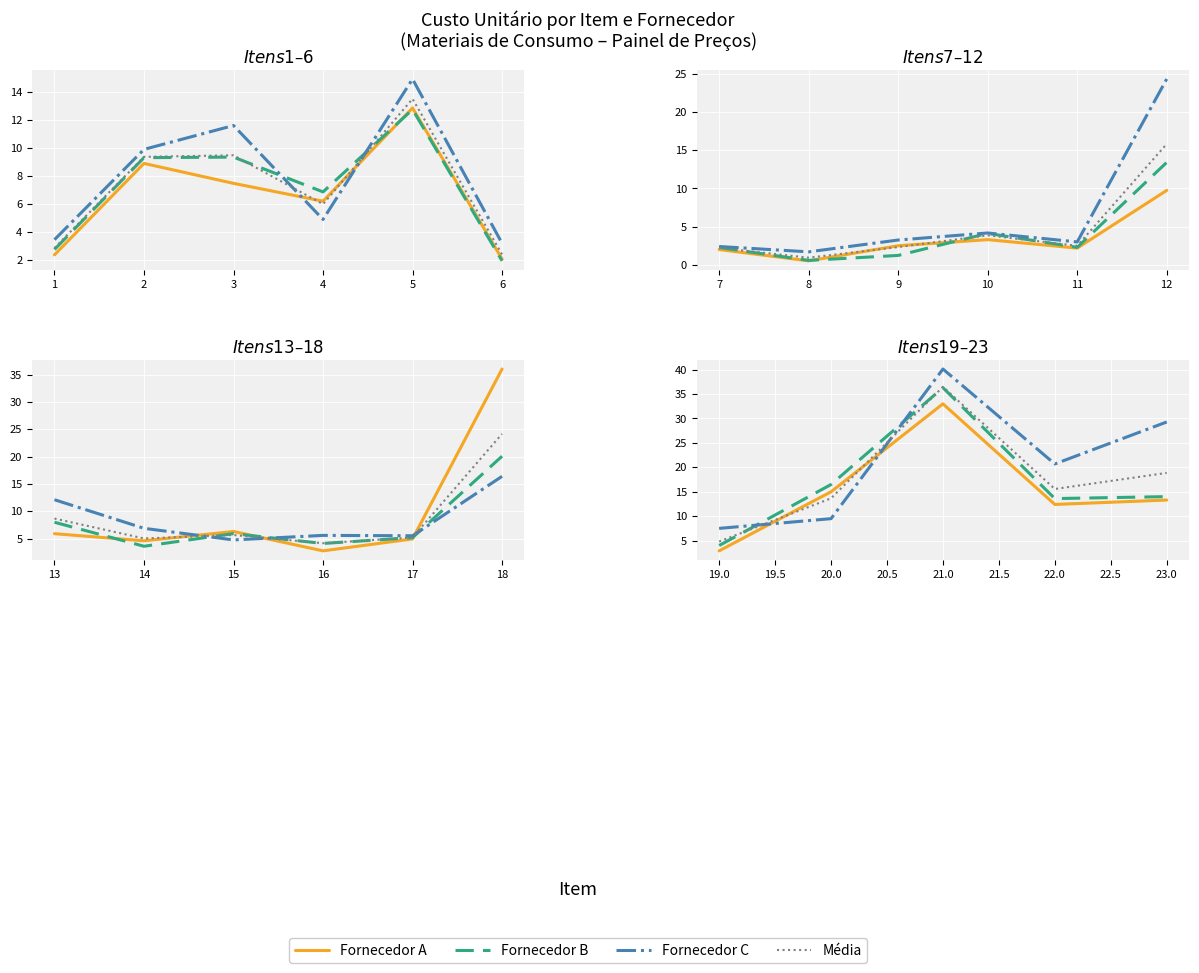

Is the value of Fornecedor B at 21.0 greater than the value of Fornecedor C at 21.0?

No